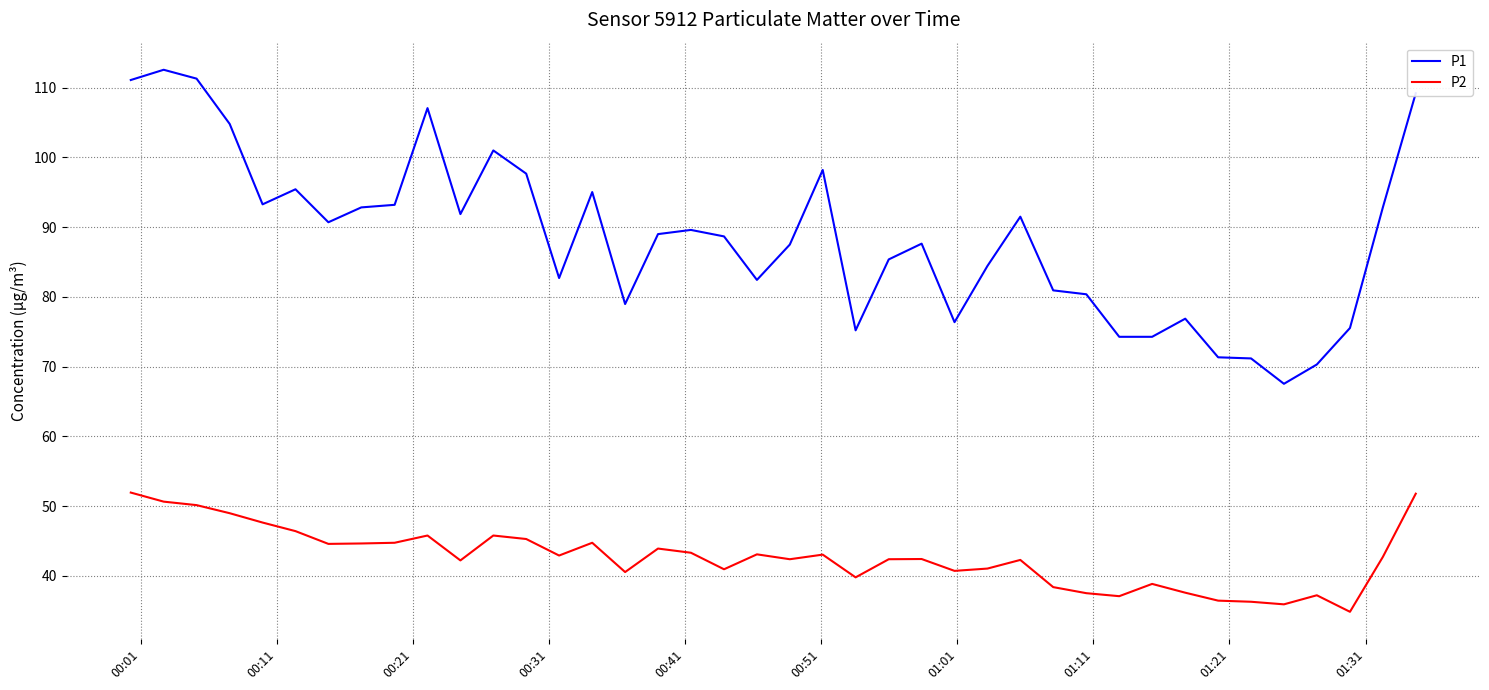

Rank the series by their average value, from highest to lowest.

P1, P2